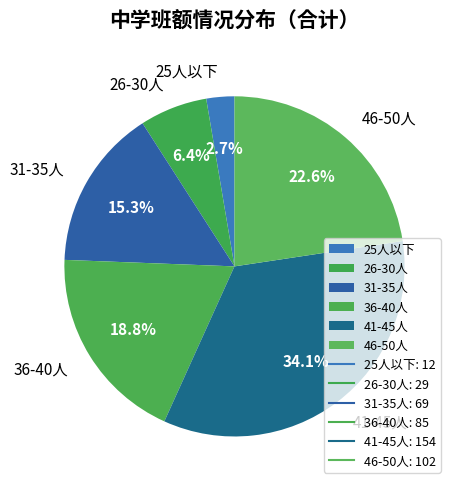

Does 36-40人 account for over 50% of the chart?

No